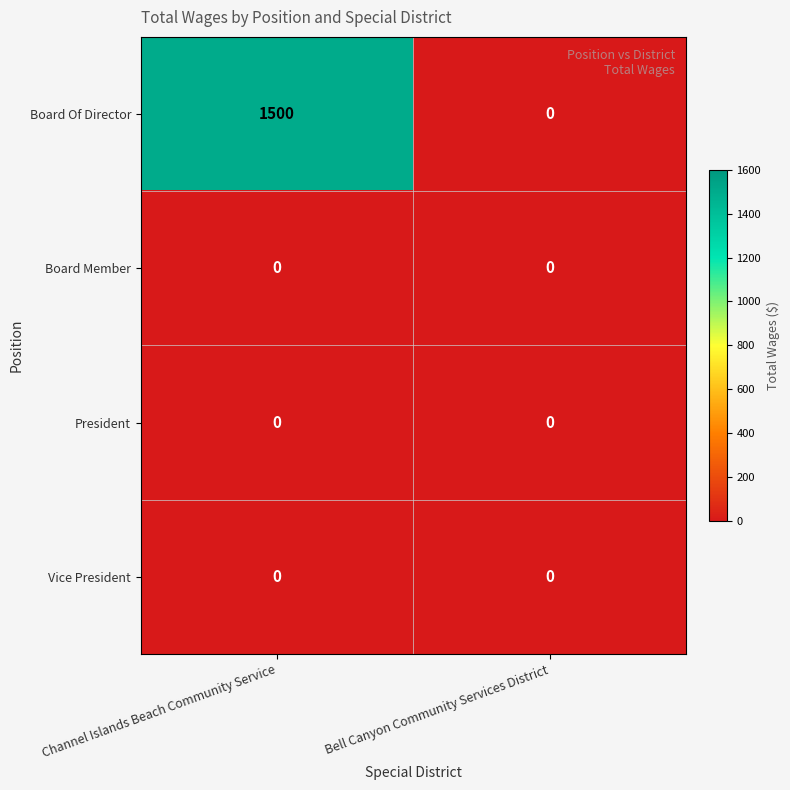

Reading left to right, what are all the values shown in this chart?

Board Of Director: Channel Islands Beach Community Service=1500	Bell Canyon Community Services District=0
Board Member: Channel Islands Beach Community Service=0	Bell Canyon Community Services District=0
President: Channel Islands Beach Community Service=0	Bell Canyon Community Services District=0
Vice President: Channel Islands Beach Community Service=0	Bell Canyon Community Services District=0